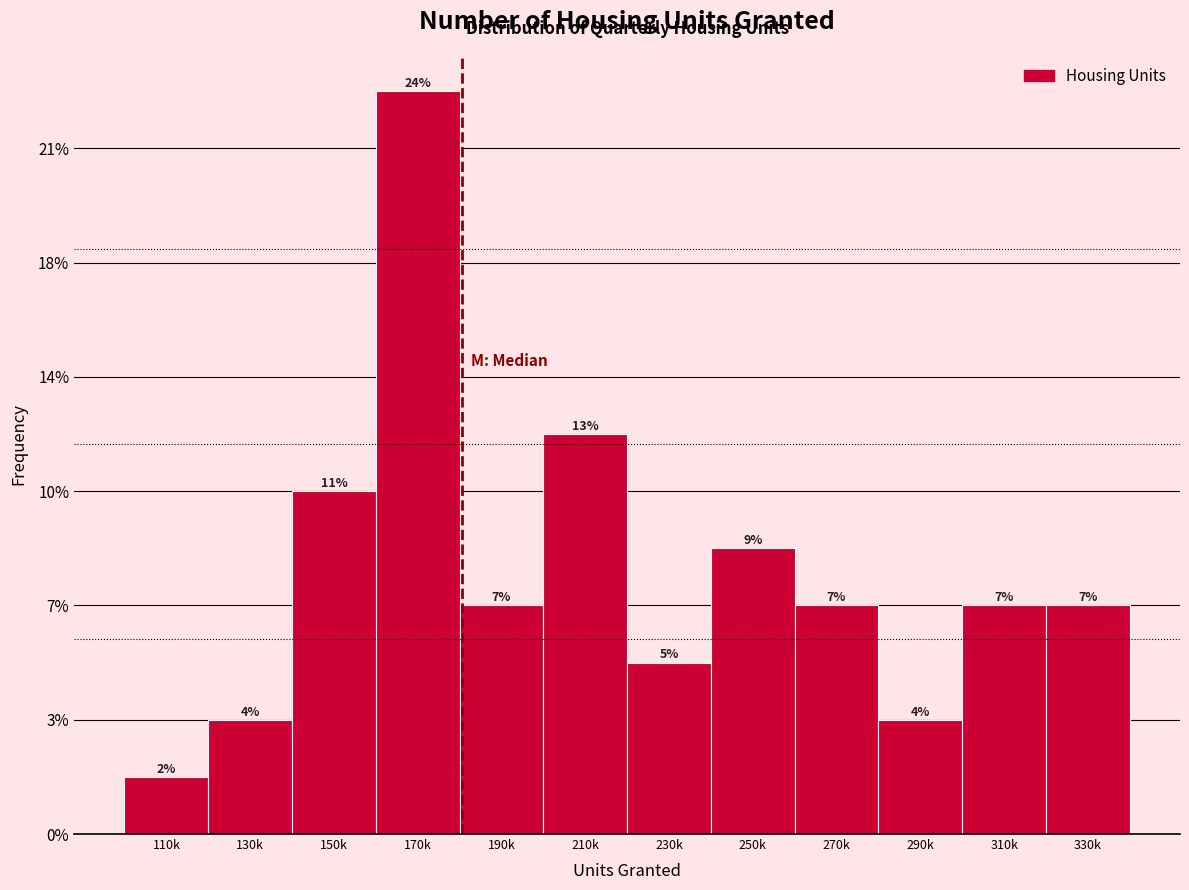

Does the chart contain any negative values?

No